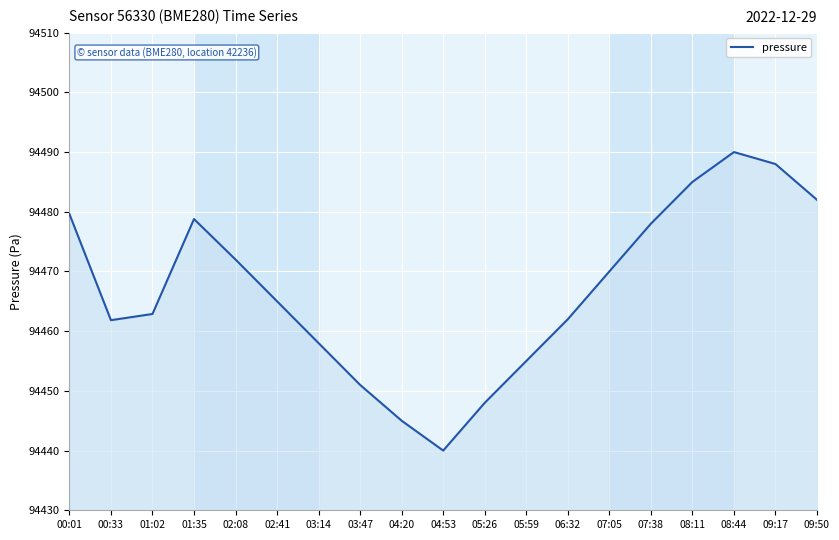

Where is the data nearest to the value 94465?

02:41